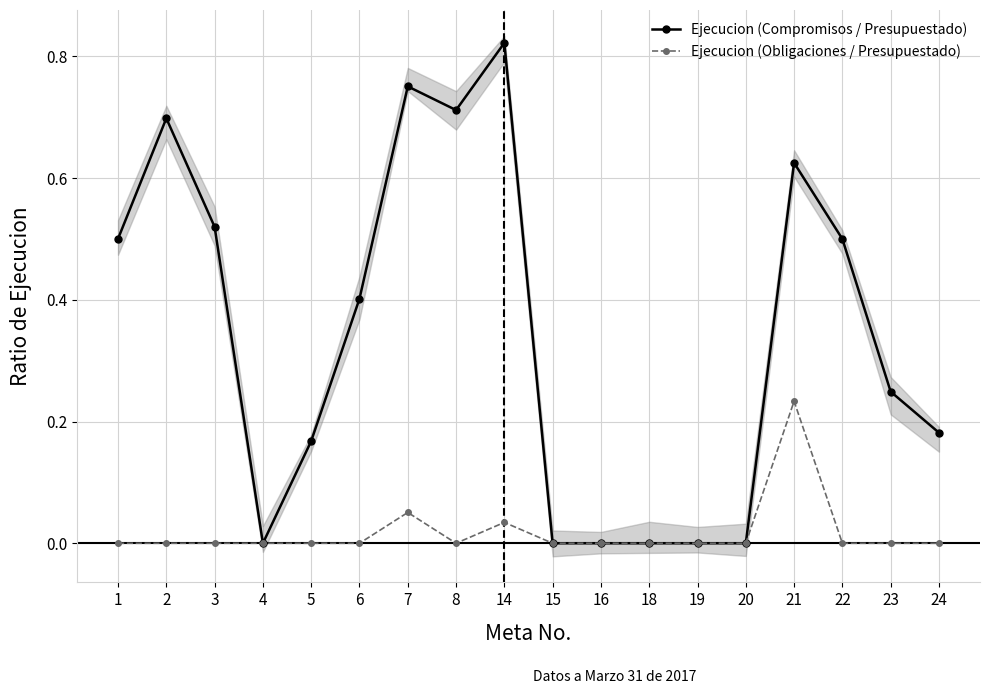

True or false: Ejecucion (Compromisos / Presupuestado) has a value of 0.8 at 22.

False